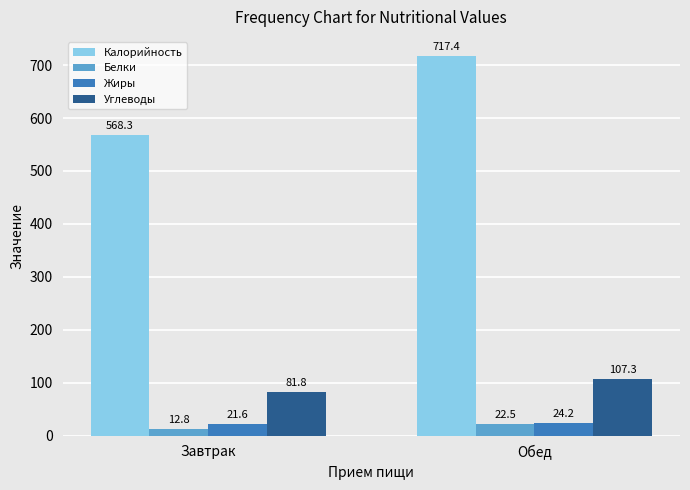

What is the smallest value displayed?

12.8